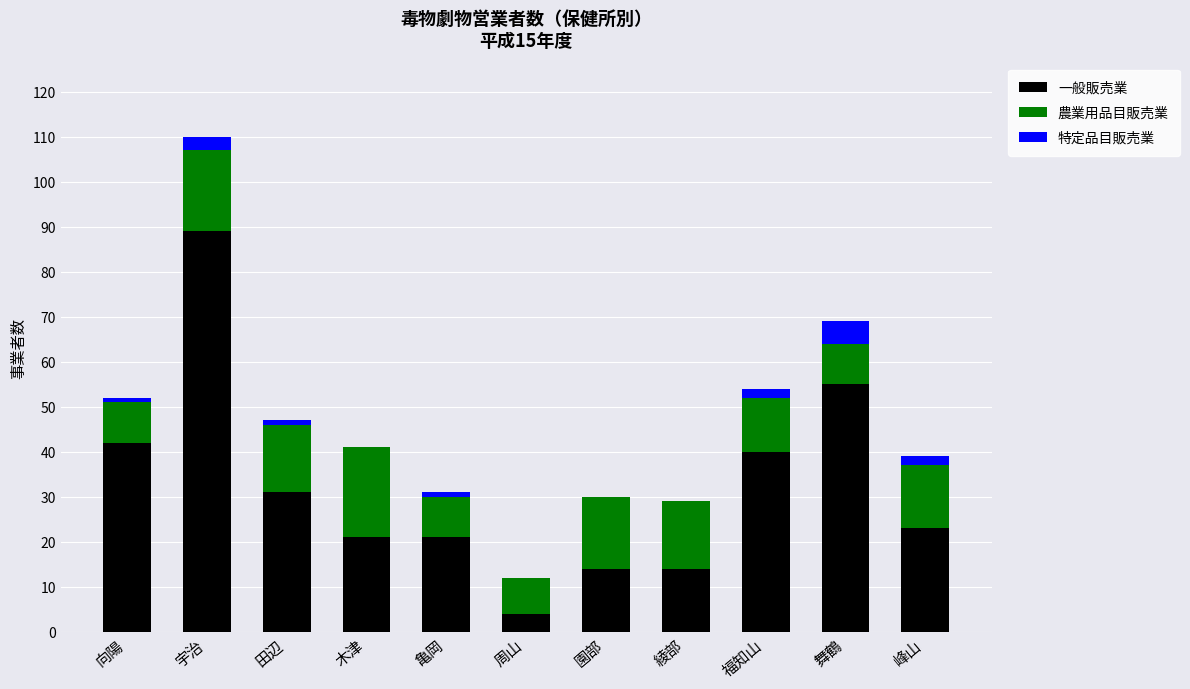

The 一般販売業 series shows 21 at 亀岡. True or false?

True